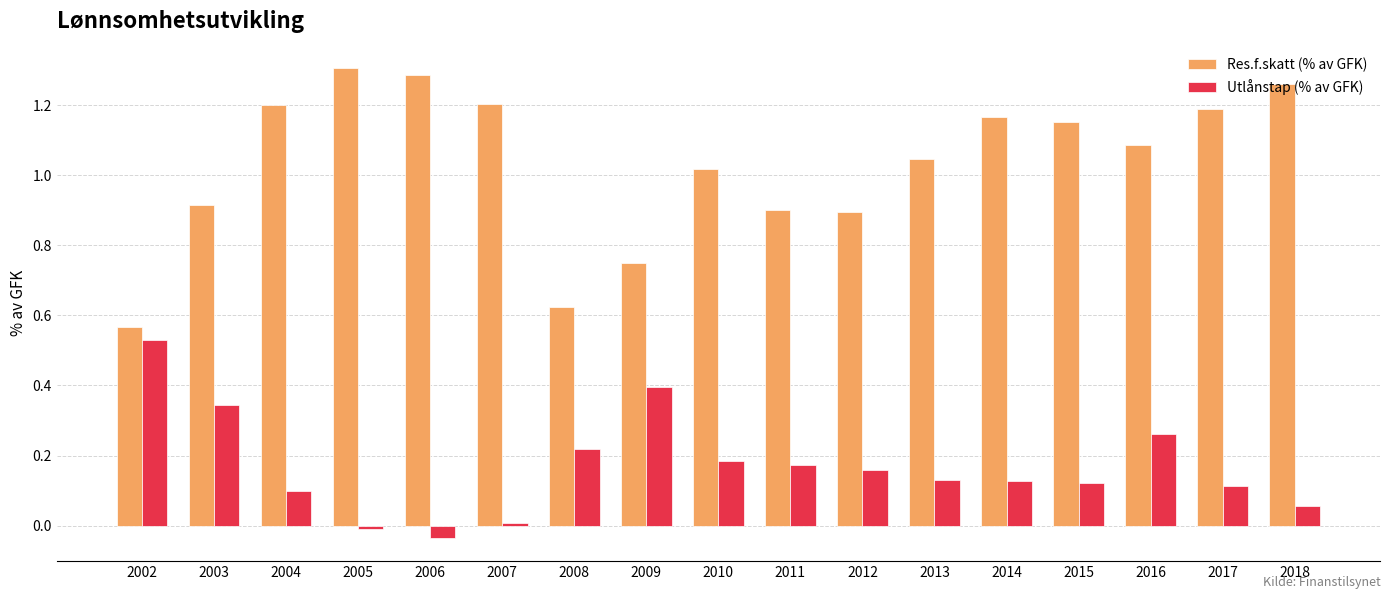

The value of Res.f.skatt (% av GFK) at 2005 is 1.3. True or false?

True